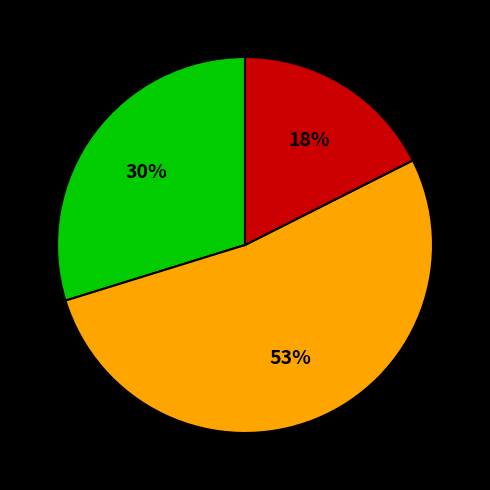

Count the number of slices in the pie.

3